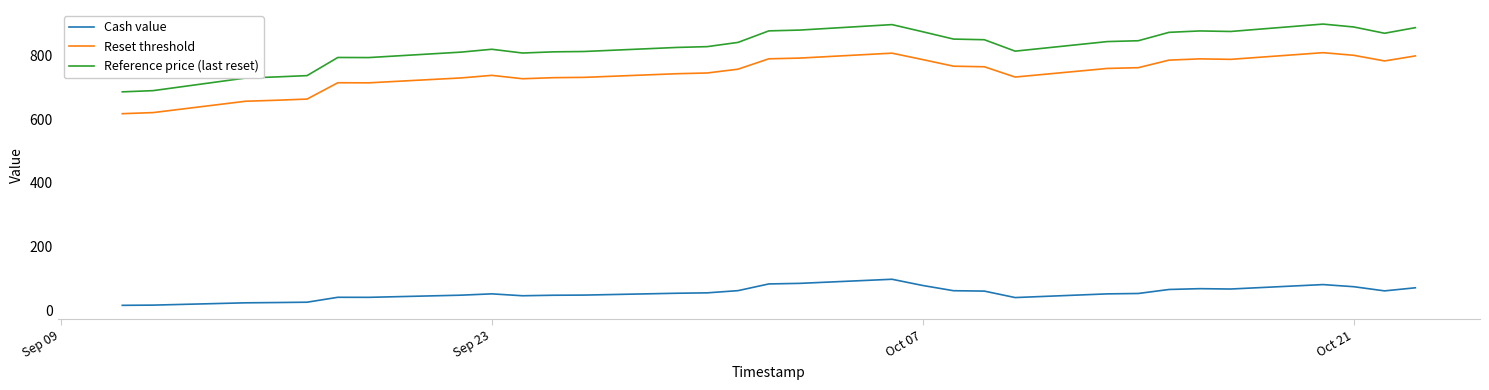

Which series has the widest spread of values?

Reference price (last reset)